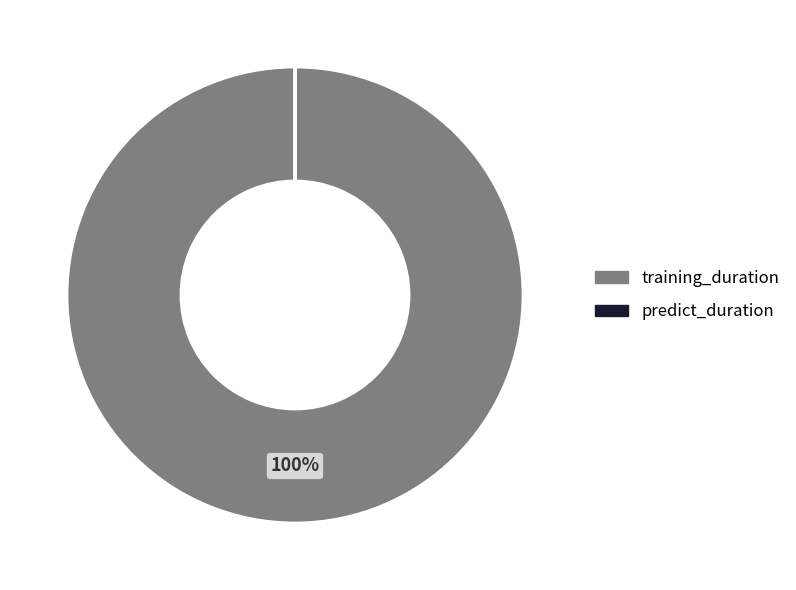

Which category has the biggest portion of the pie?

training_duration